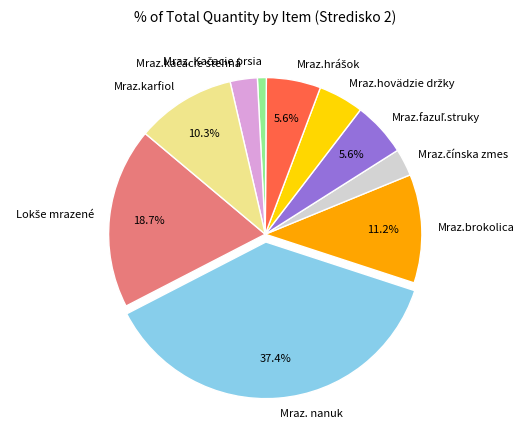

True or false: Mraz.karfiol accounts for 1% of the total.

False